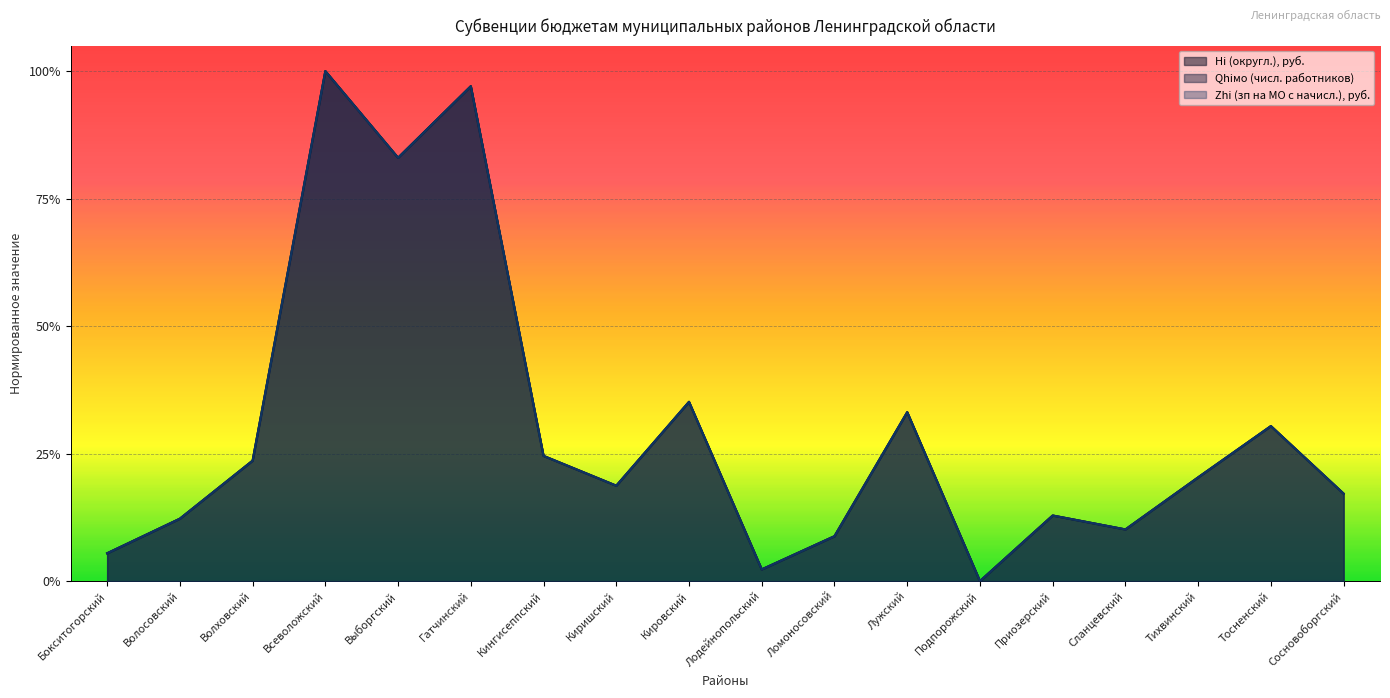

What is the difference between the Hi (округл.), руб. values at Выборгский and Сланцевский?

0.7